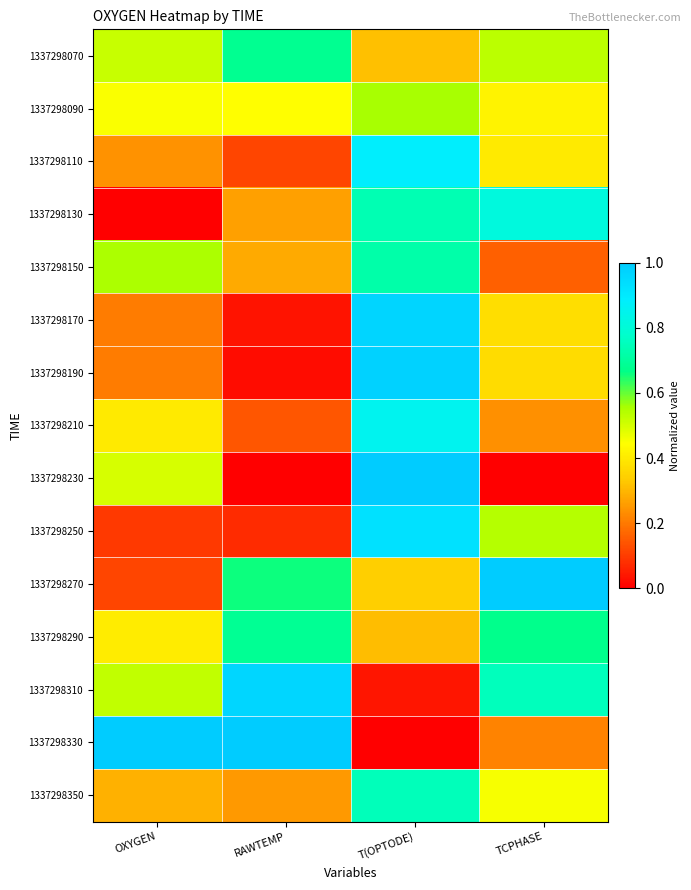

What is the spread (max minus min) of values at T(OPTODE)?

1.0